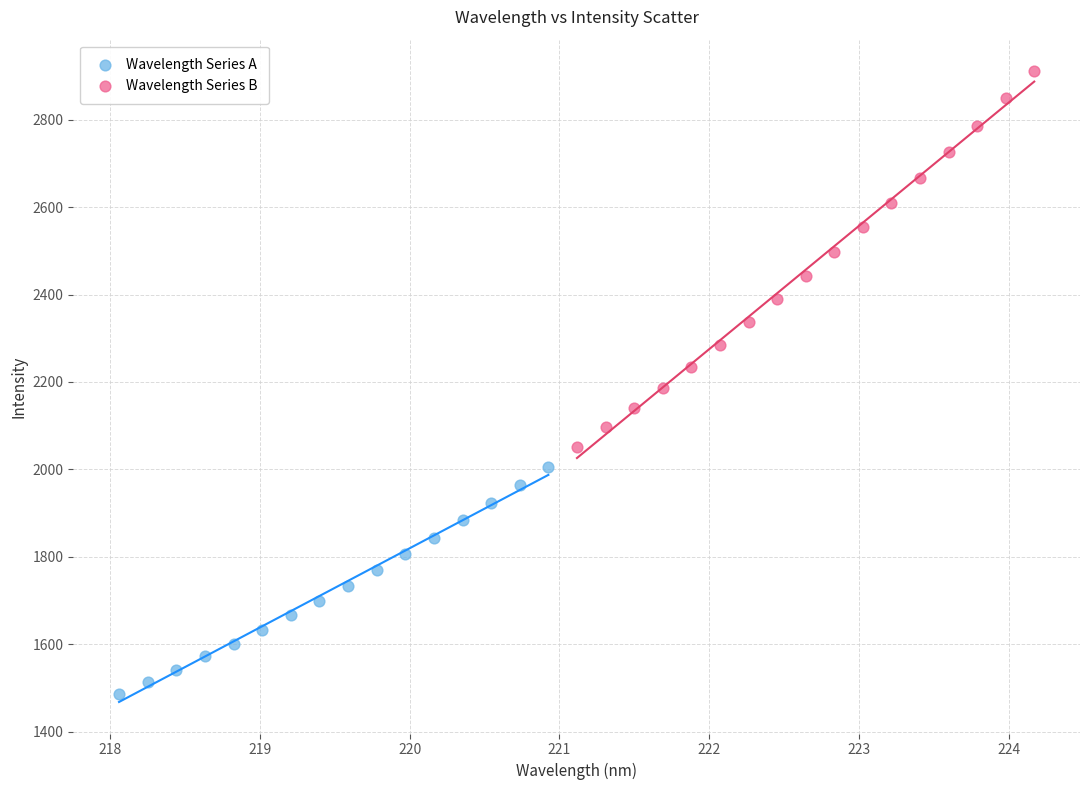

What are all the series names shown in the legend?

Wavelength Series A, Wavelength Series B